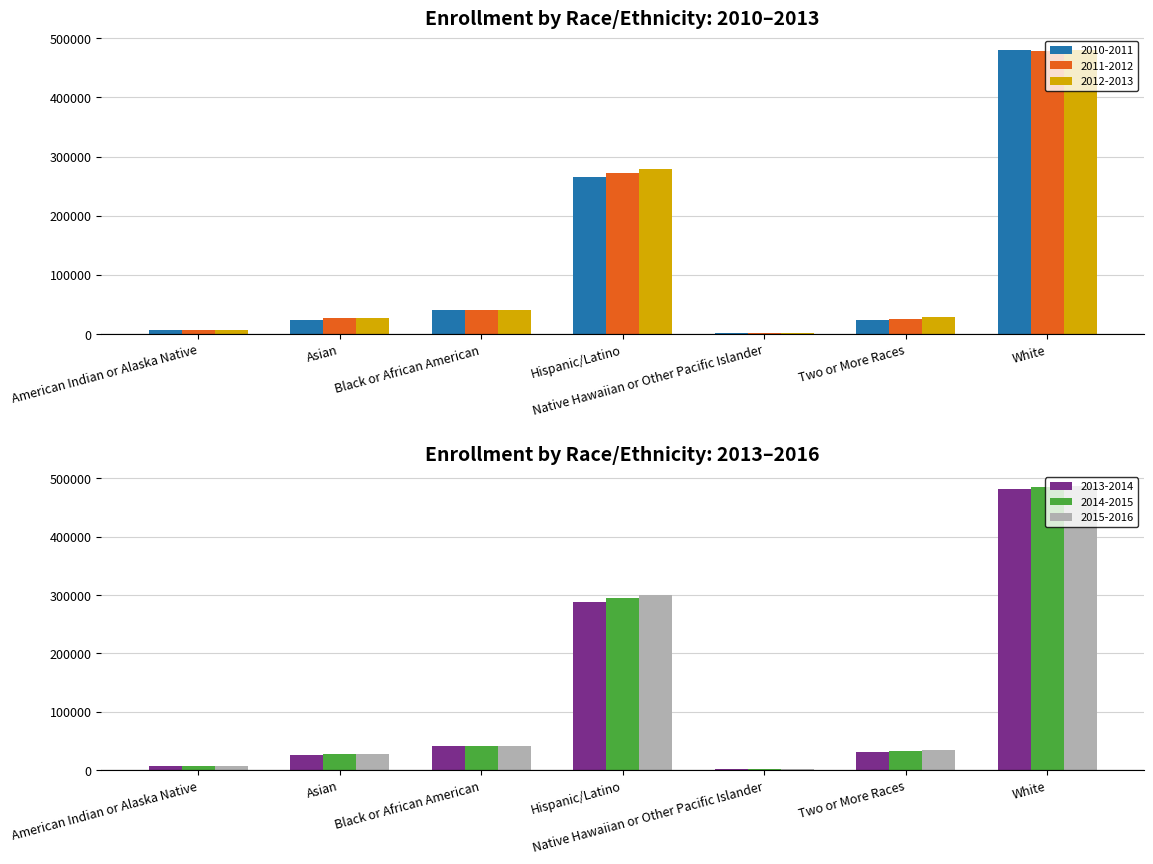

What is the difference between the highest and lowest values at American Indian or Alaska Native?

1028